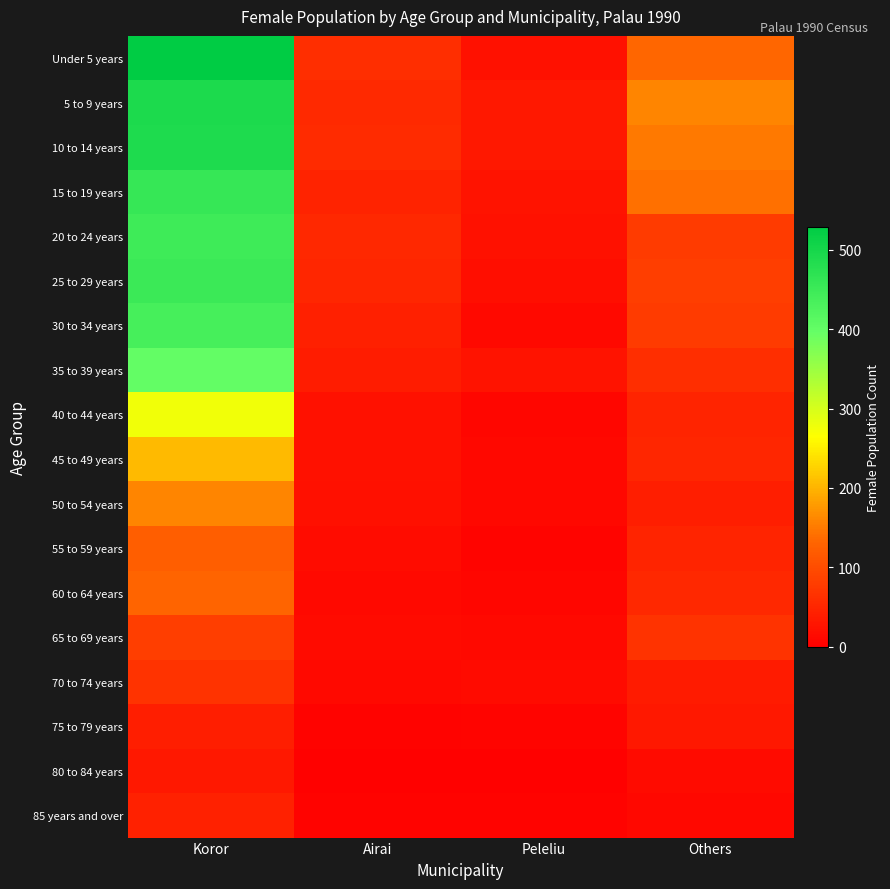

Reading left to right, extract all data points from this chart.

Under 5 years: Koror=529	Airai=61	Peleliu=23	Others=134
5 to 9 years: Koror=490	Airai=54	Peleliu=31	Others=161
10 to 14 years: Koror=488	Airai=57	Peleliu=33	Others=149
15 to 19 years: Koror=457	Airai=46	Peleliu=25	Others=141
20 to 24 years: Koror=447	Airai=53	Peleliu=24	Others=78
25 to 29 years: Koror=452	Airai=51	Peleliu=19	Others=82
30 to 34 years: Koror=437	Airai=42	Peleliu=13	Others=78
35 to 39 years: Koror=400	Airai=38	Peleliu=25	Others=60
40 to 44 years: Koror=276	Airai=24	Peleliu=10	Others=49
45 to 49 years: Koror=206	Airai=23	Peleliu=11	Others=51
50 to 54 years: Koror=160	Airai=22	Peleliu=12	Others=40
55 to 59 years: Koror=122	Airai=17	Peleliu=7	Others=49
60 to 64 years: Koror=131	Airai=13	Peleliu=9	Others=53
65 to 69 years: Koror=82	Airai=16	Peleliu=13	Others=67
70 to 74 years: Koror=67	Airai=13	Peleliu=15	Others=37
75 to 79 years: Koror=41	Airai=6	Peleliu=8	Others=31
80 to 84 years: Koror=33	Airai=4	Peleliu=4	Others=16
85 years and over: Koror=44	Airai=6	Peleliu=5	Others=12